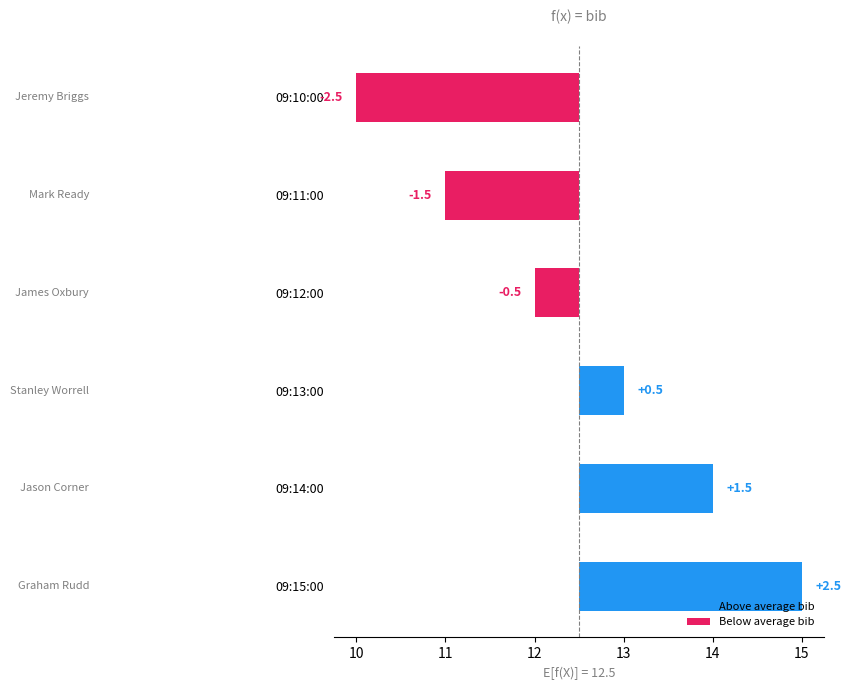

How many series are shown in this chart?

2